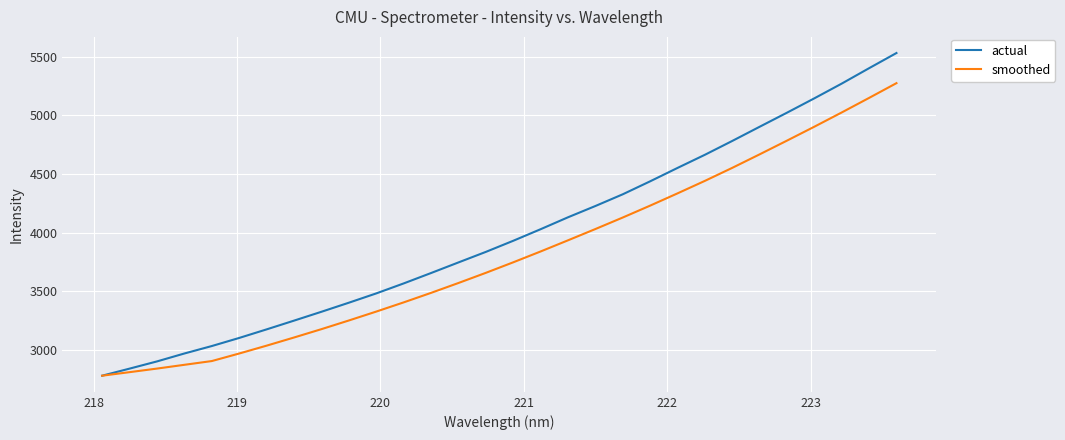

Which series has the largest range (max minus min)?

actual